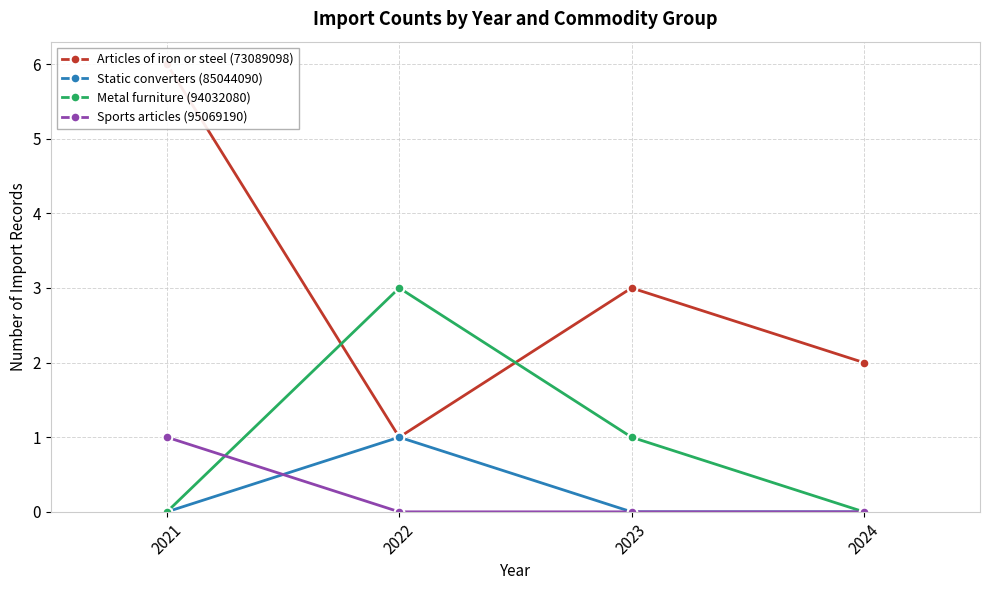

True or false: Static converters (85044090) has a value of 0 at 2023.

False